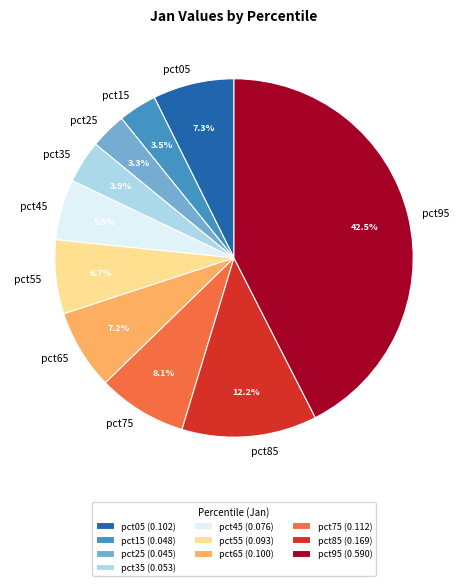

The pct55 slice represents 7% of the pie. True or false?

True